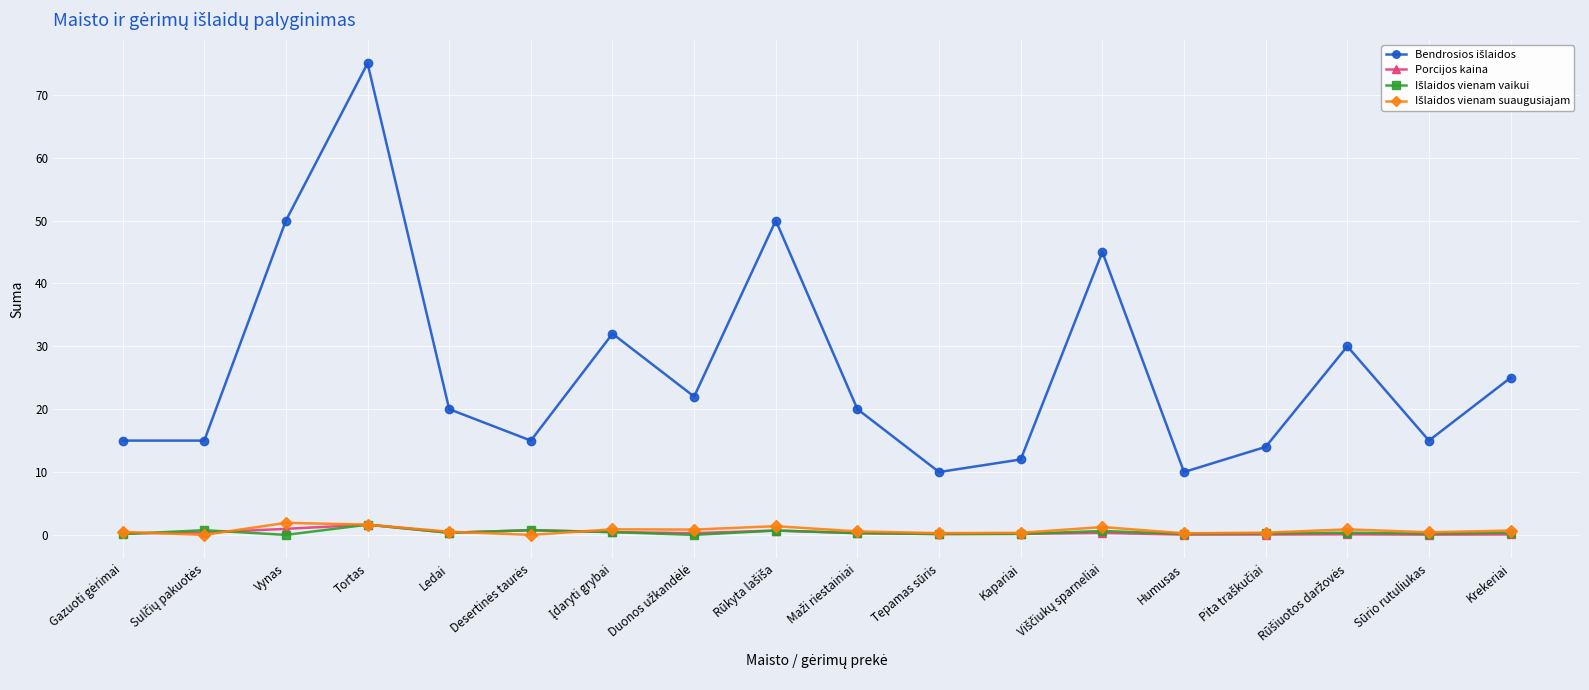

At how many categories does at least one series exceed 23?

7